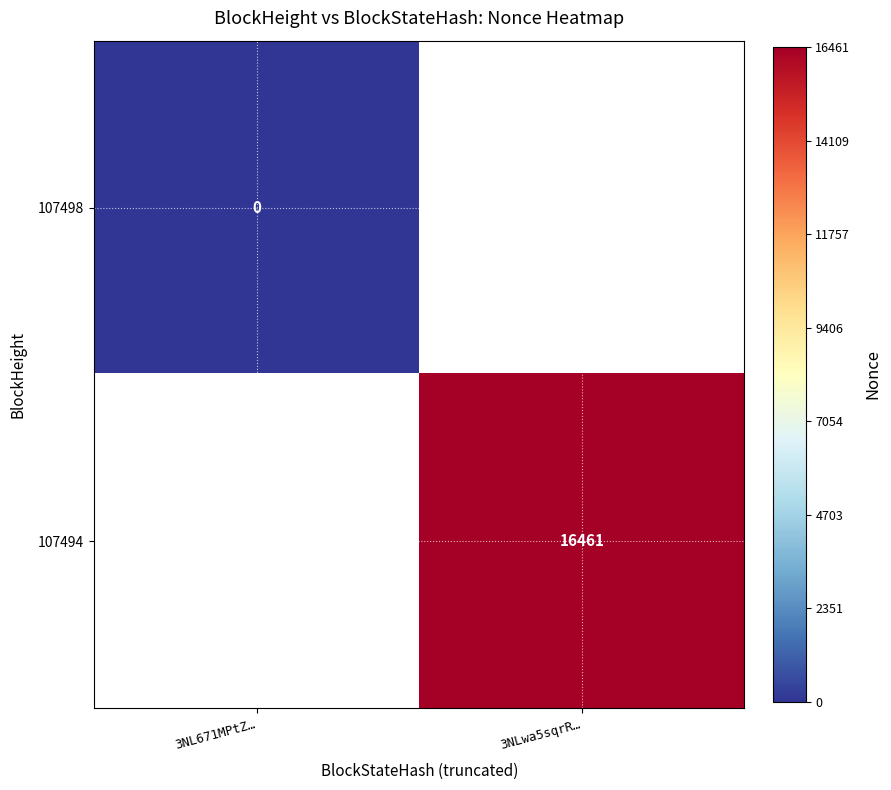

True or false: 107494 has a value of 28542 at 3NLwa5sqrR….

False